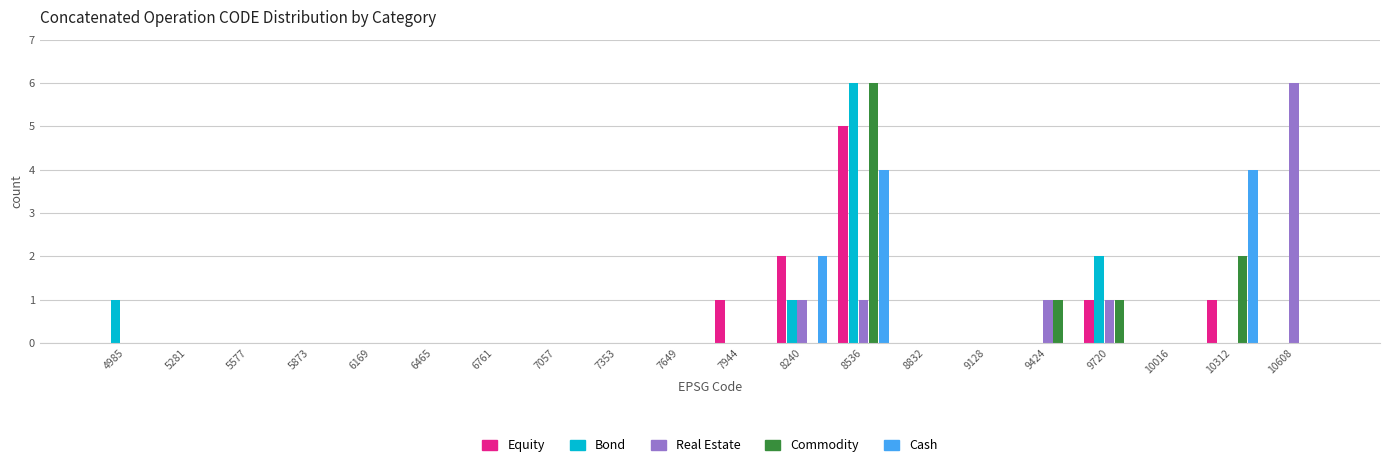

In the Commodity series, which range on the x-axis has the tallest bar?

8400 to 8700